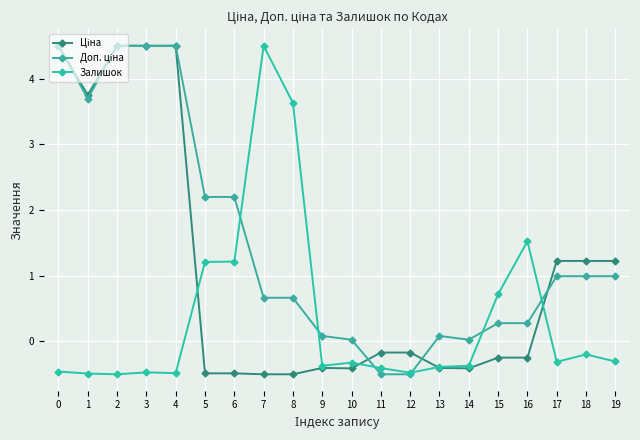

List the labels in order of Доп. ціна value, smallest first.

11, 12, 10, 14, 9, 13, 15, 16, 7, 8, 17, 18, 19, 5, 6, 1, 0, 2, 3, 4